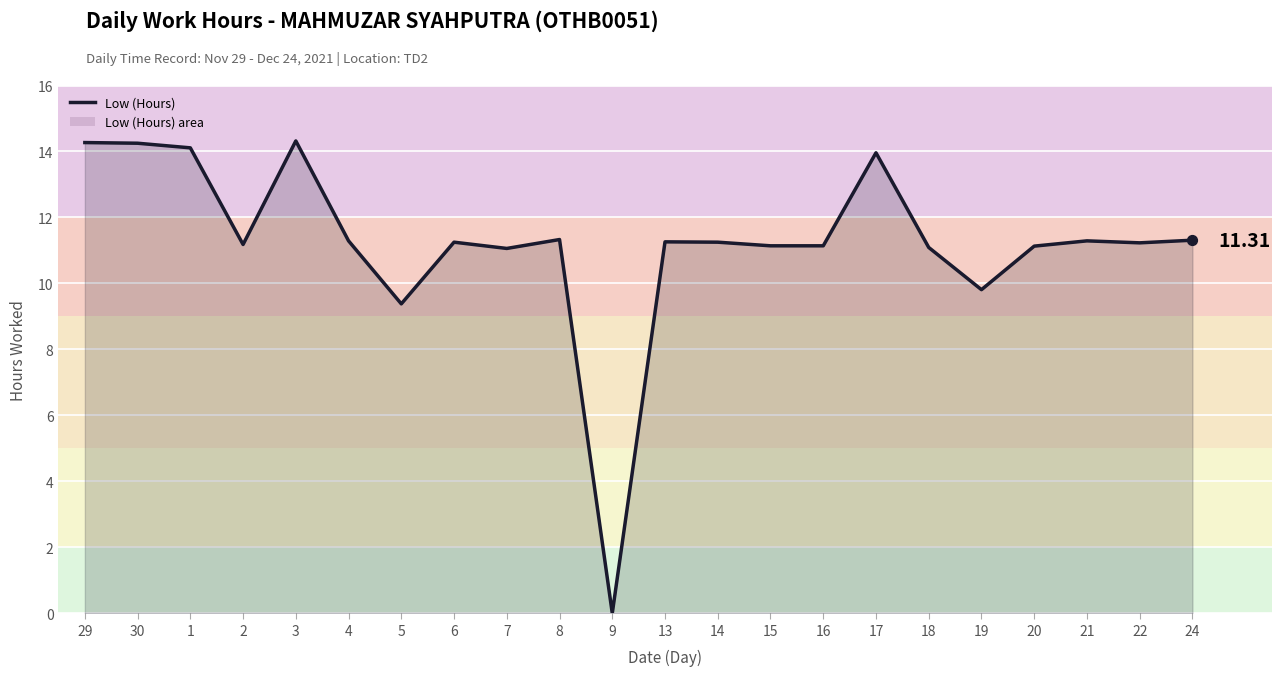

Between 5 and 3, which is larger?

3